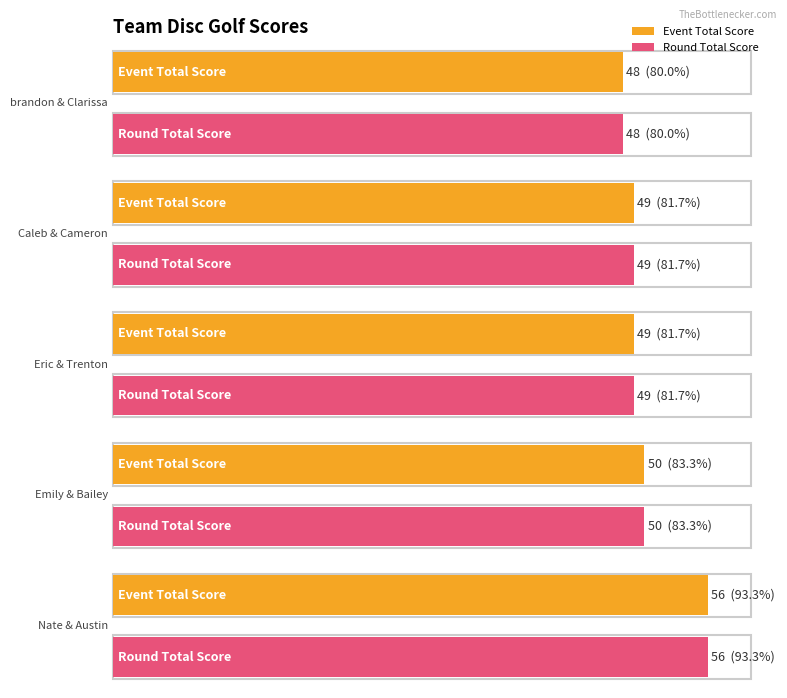

What is the greatest value displayed?

56